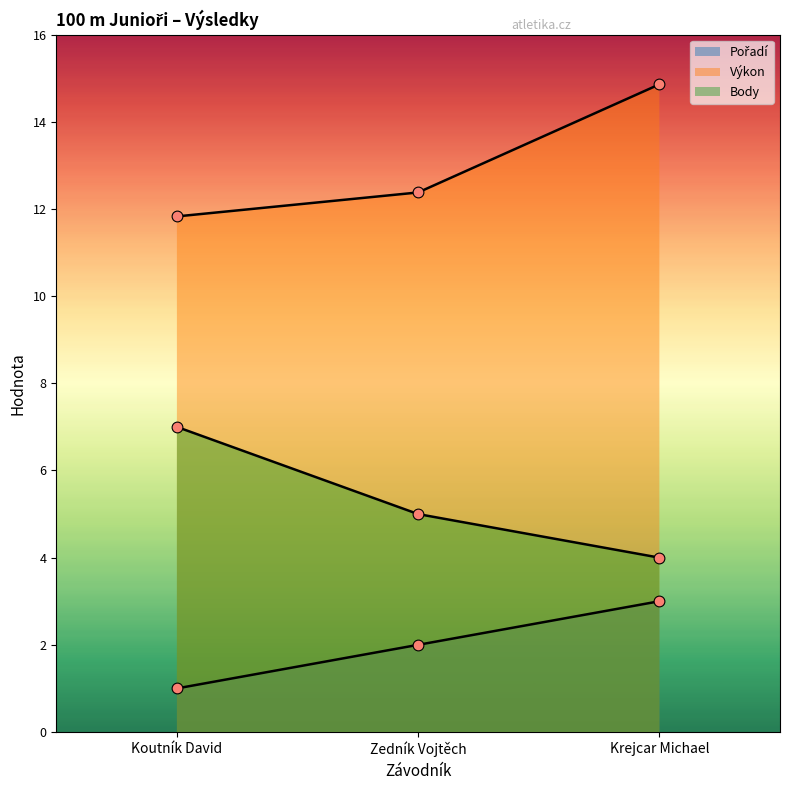

Which series has the widest spread of Y values?

Výkon